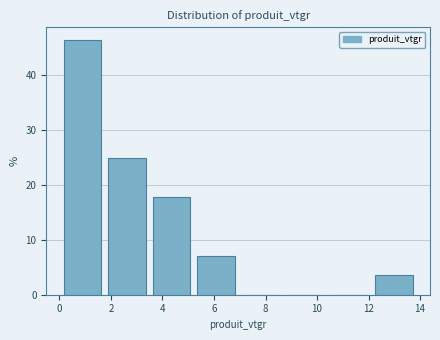

Which range on the x-axis has the tallest bar?

0.0 to 1.8